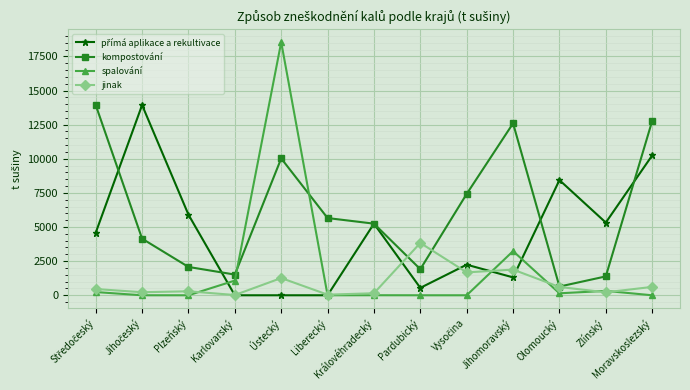

True or false: kompostování has more than 1 interior local peaks.

True